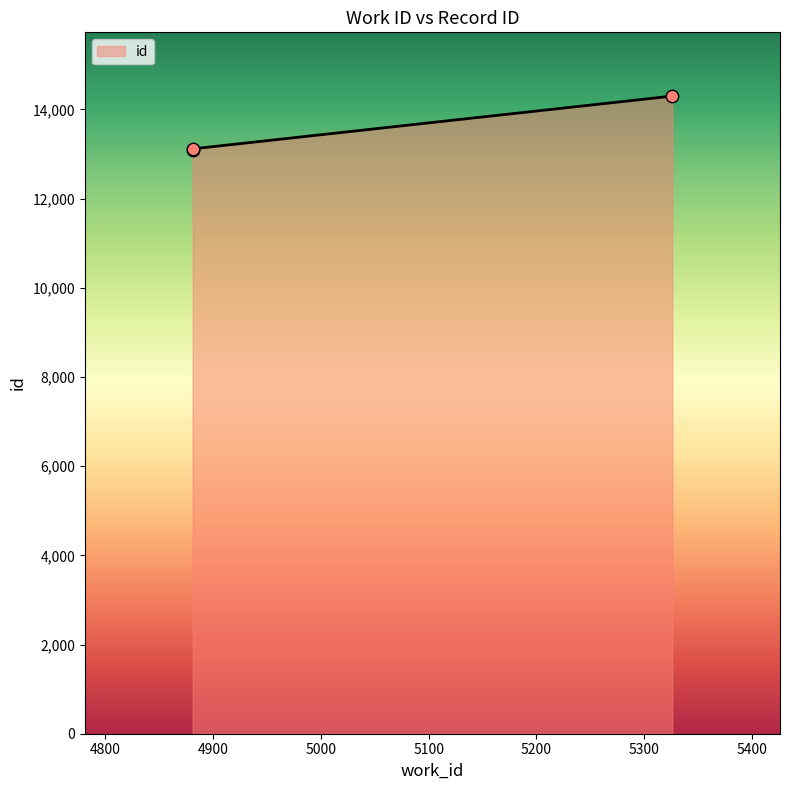

Which has a higher value, 4881 or 5326?

5326